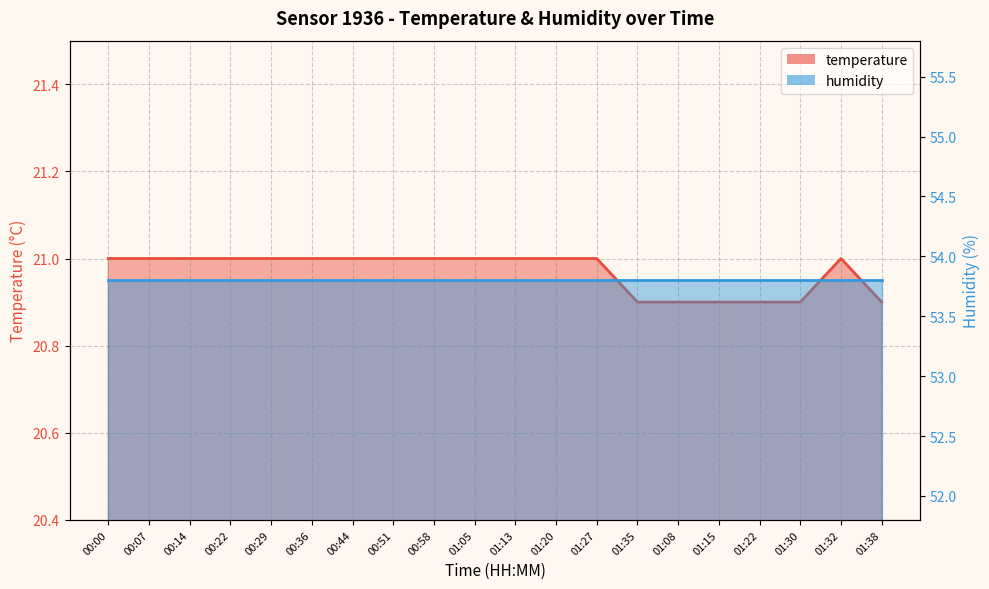

The value at 00:22 is 33.9. True or false?

False